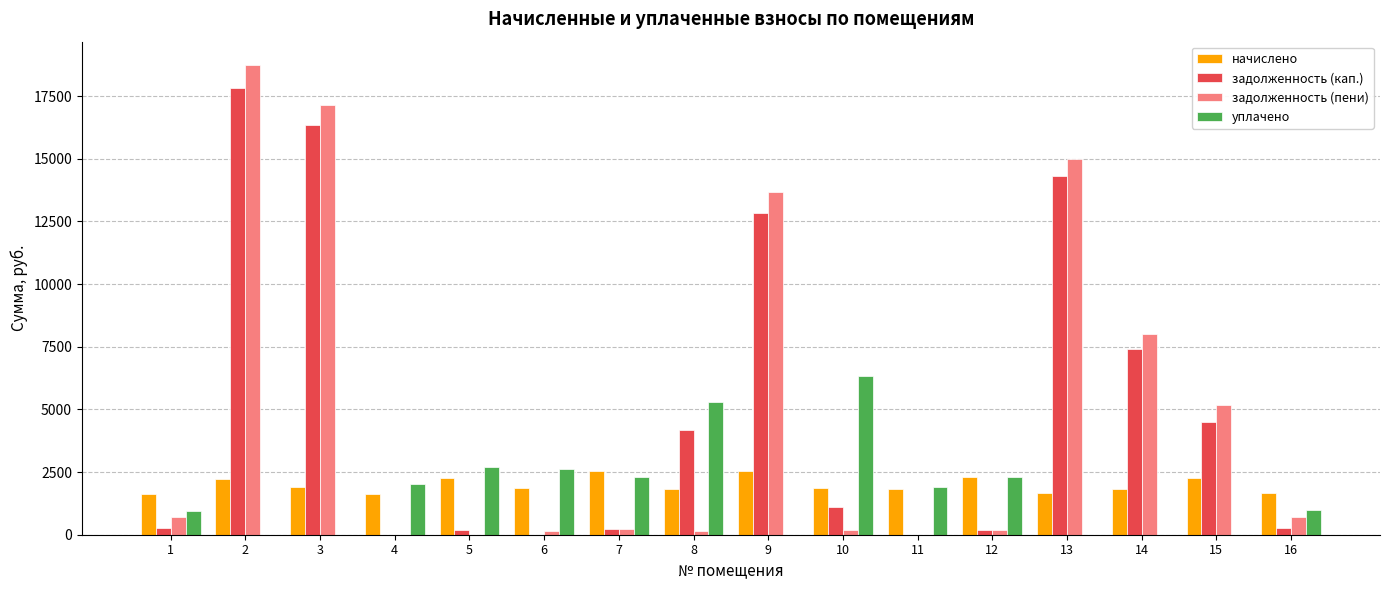

Is it true that задолженность (кап.) equals 1906.2 at 10?

False